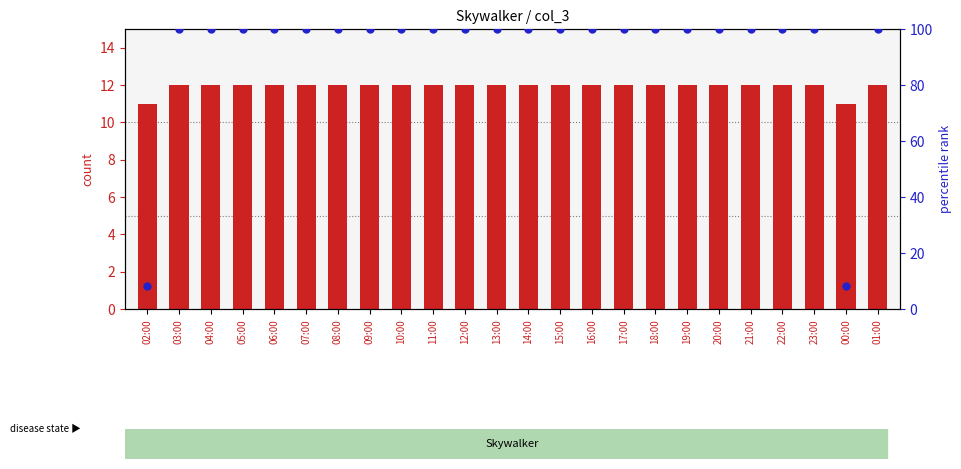

Which series has the largest total across all categories?

percentile rank within the sample